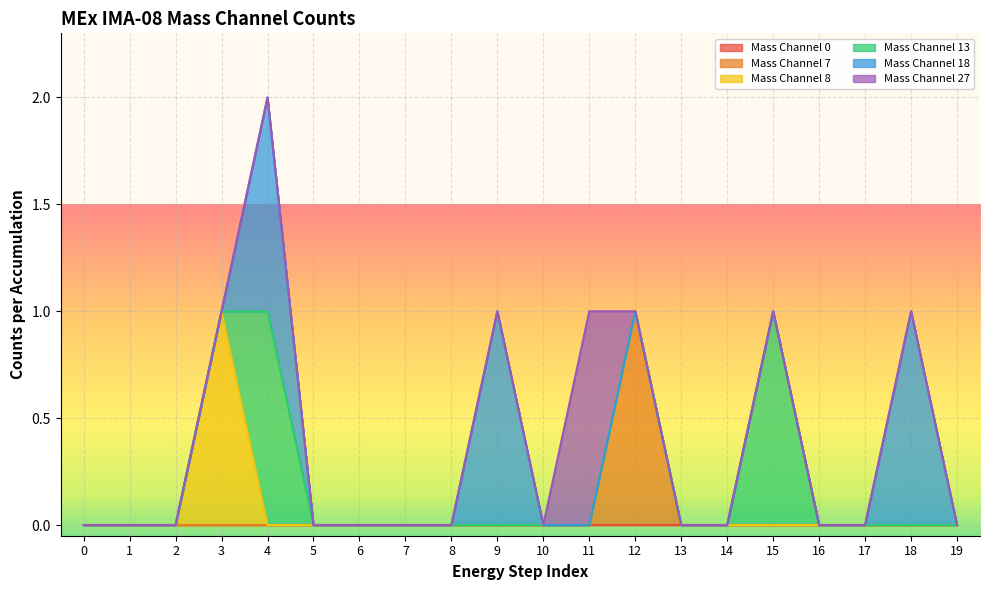

What is the total value across all series at 9?

1